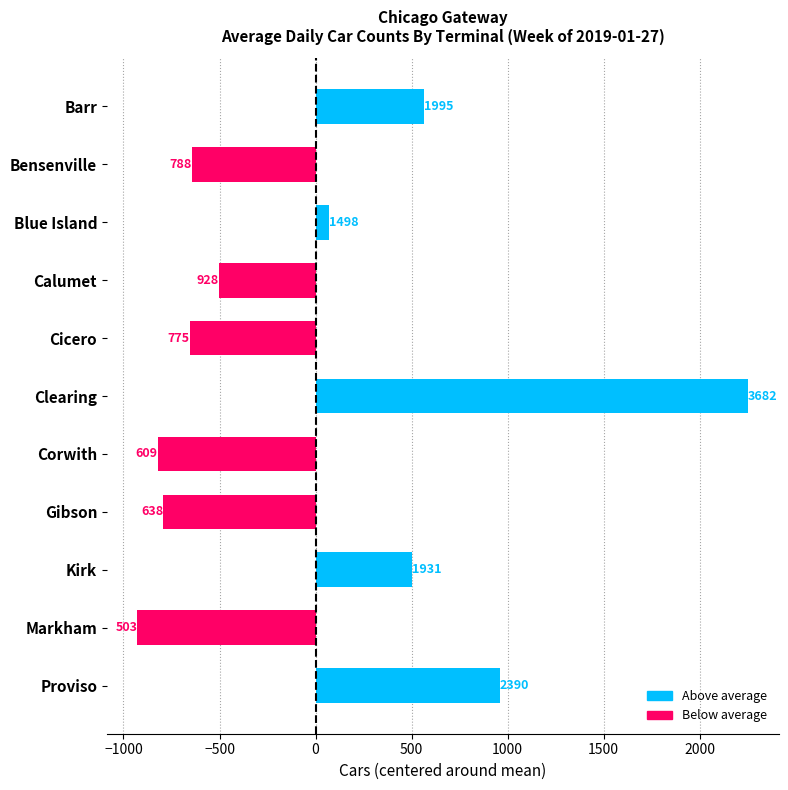

At which category does the chart reach its minimum across all series?

Markham